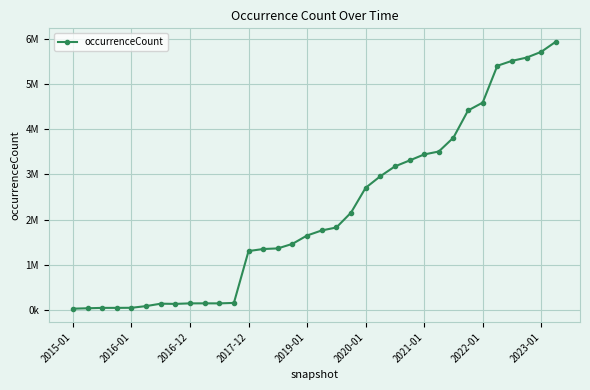

Does the chart have visible grid lines?

Yes